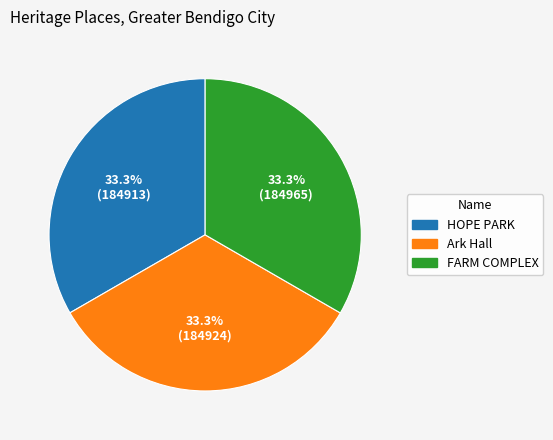

What is the ratio of the value at Ark Hall to the value at FARM COMPLEX?

1.0